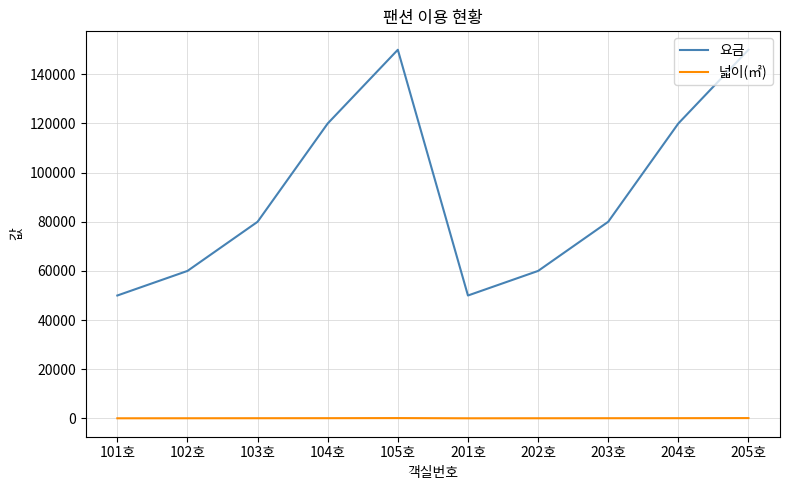

What is the lowest value of the 요금 series?

50000